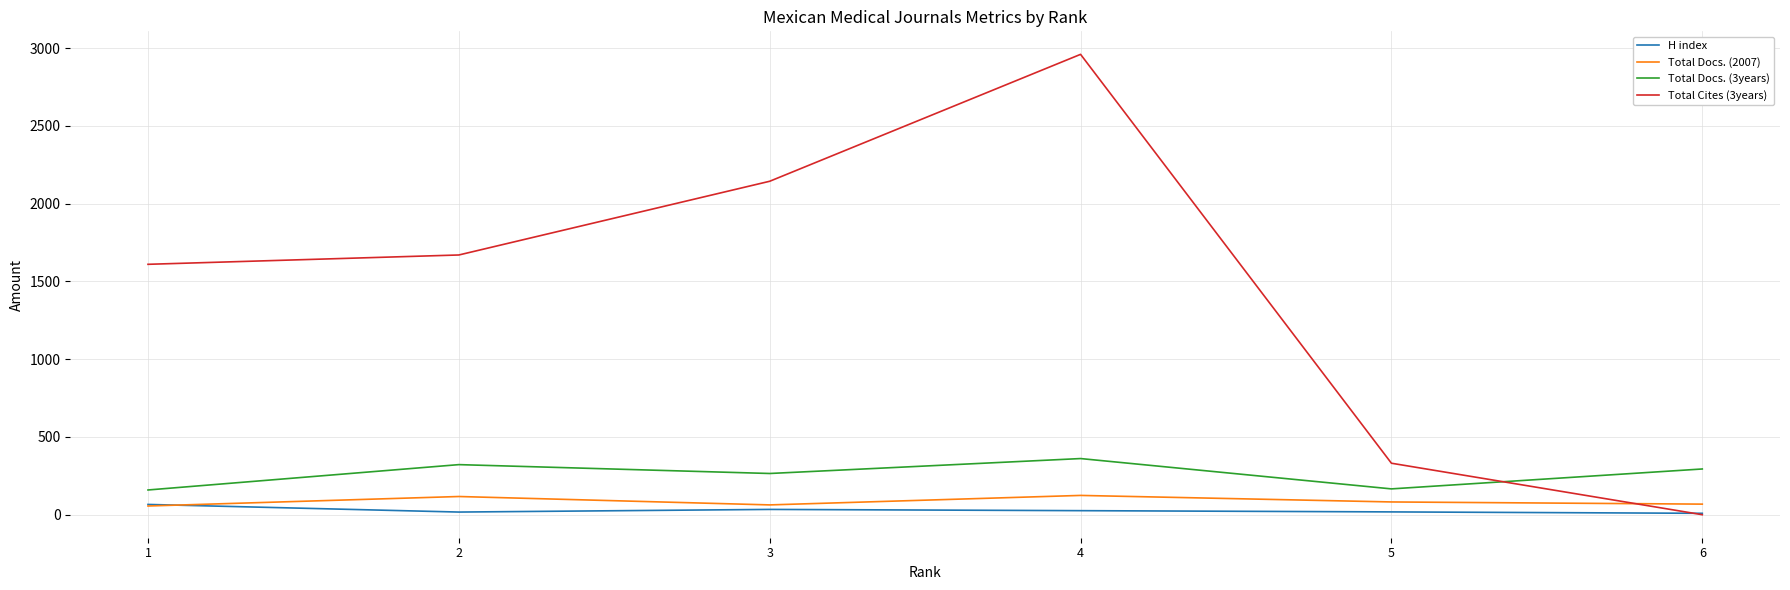

Which series has the widest spread of values?

Total Cites (3years)